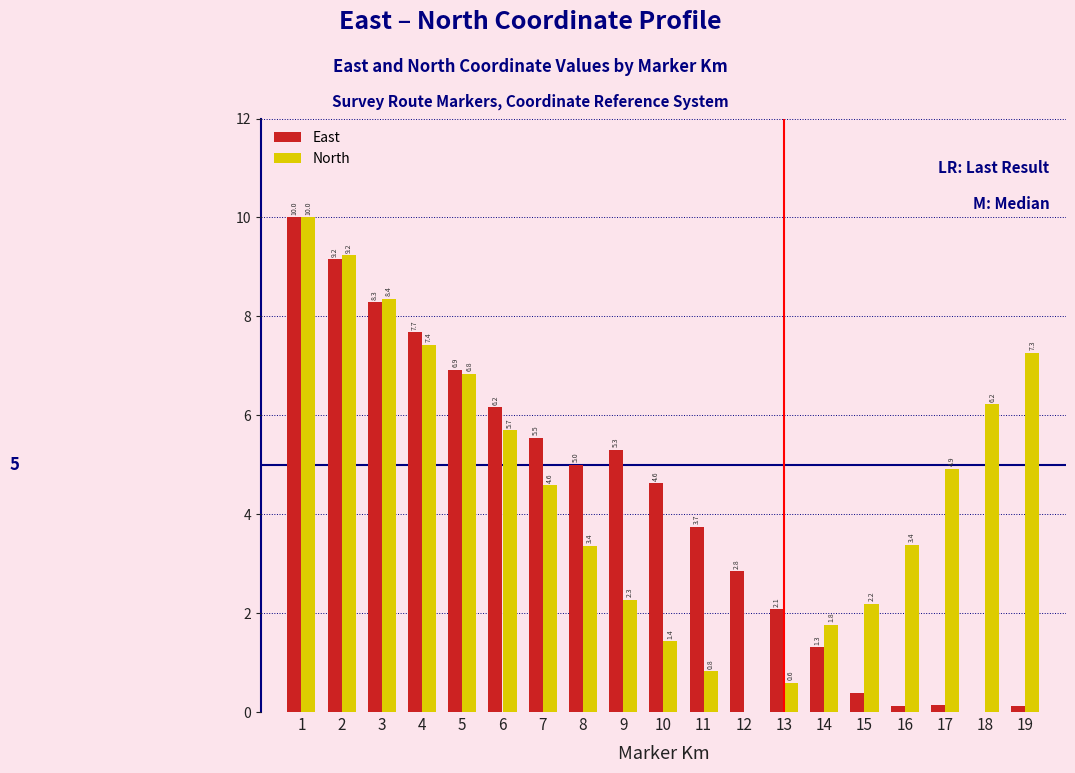

What is the total value across all series at 12?

2.8